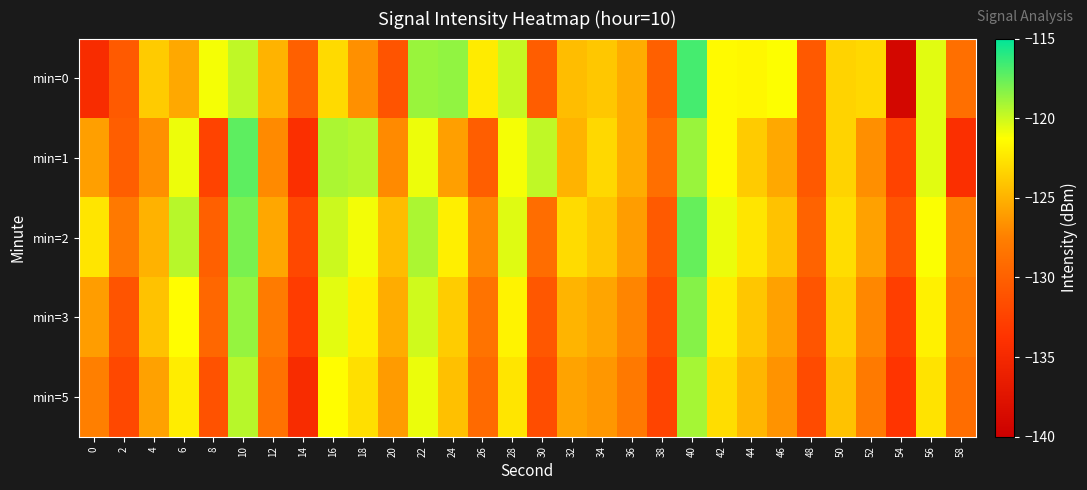

Reading right to left, list all the values displayed in this chart.

min=0: 58=-128.8	56=-120.6	54=-139.1	52=-123.1	50=-123.4	48=-130.6	46=-121.2	44=-121.6	42=-121.5	40=-116.8	38=-130.0	36=-125.3	34=-124.0	32=-124.4	30=-130.3	28=-119.9	26=-122.2	24=-118.6	22=-118.8	20=-131.0	18=-126.6	16=-123.0	14=-130.0	12=-124.9	10=-119.7	8=-121.0	6=-125.5	4=-123.7	2=-130.5	0=-134.5
min=1: 58=-134.1	56=-120.6	54=-132.4	52=-126.7	50=-123.4	48=-130.6	46=-125.5	44=-123.7	42=-121.5	40=-118.8	38=-128.8	36=-125.3	34=-123.1	32=-124.9	30=-119.7	28=-121.0	26=-130.2	24=-125.9	22=-120.8	20=-127.0	18=-119.5	16=-119.2	14=-134.1	12=-127.0	10=-117.3	8=-132.4	6=-120.8	4=-126.7	2=-130.2	0=-125.9
min=2: 58=-127.5	56=-121.2	54=-131.0	52=-125.8	50=-122.9	48=-129.8	46=-124.2	44=-122.5	42=-120.8	40=-117.5	38=-130.5	36=-126.0	34=-124.0	32=-123.0	30=-129.0	28=-120.5	26=-127.0	24=-122.0	22=-119.2	20=-124.5	18=-121.0	16=-120.0	14=-132.0	12=-125.5	10=-118.0	8=-130.0	6=-119.5	4=-125.0	2=-128.0	0=-122.5
min=3: 58=-128.2	56=-121.9	54=-132.8	52=-127.1	50=-123.5	48=-130.9	46=-125.8	44=-124.0	42=-122.1	40=-118.3	38=-131.5	36=-127.2	34=-125.6	32=-124.9	30=-130.8	28=-121.8	26=-128.5	24=-123.7	22=-120.1	20=-125.3	18=-122.0	16=-120.6	14=-133.0	12=-127.8	10=-118.7	8=-129.5	6=-121.3	4=-124.2	2=-131.0	0=-126.0
min=5: 58=-129.0	56=-122.6	54=-133.6	52=-127.9	50=-124.2	48=-131.7	46=-126.5	44=-124.8	42=-122.9	40=-119.1	38=-132.3	36=-128.0	34=-126.3	32=-125.7	30=-131.6	28=-122.5	26=-129.2	24=-124.3	22=-120.8	20=-126.1	18=-122.8	16=-121.3	14=-134.5	12=-128.6	10=-119.5	8=-131.2	6=-122.1	4=-125.8	2=-132.0	0=-127.5